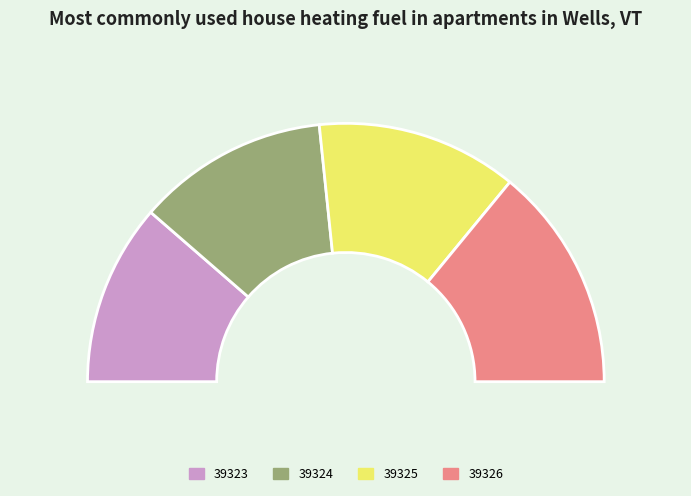

To the nearest percent, what is the difference between the largest and smallest slice percentages?

5%